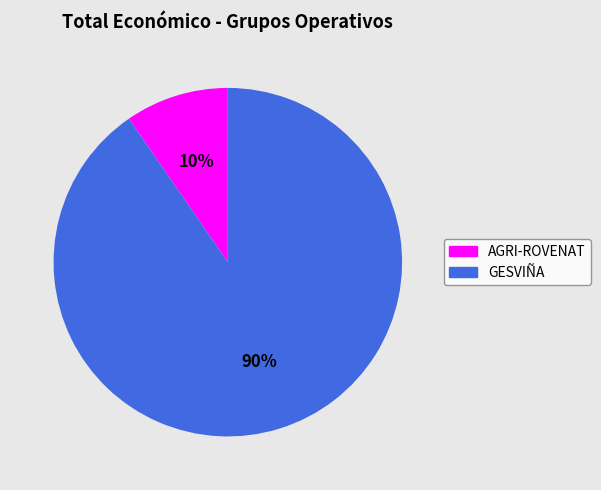

To the nearest percent, what portion does GESVIÑA represent?

90%